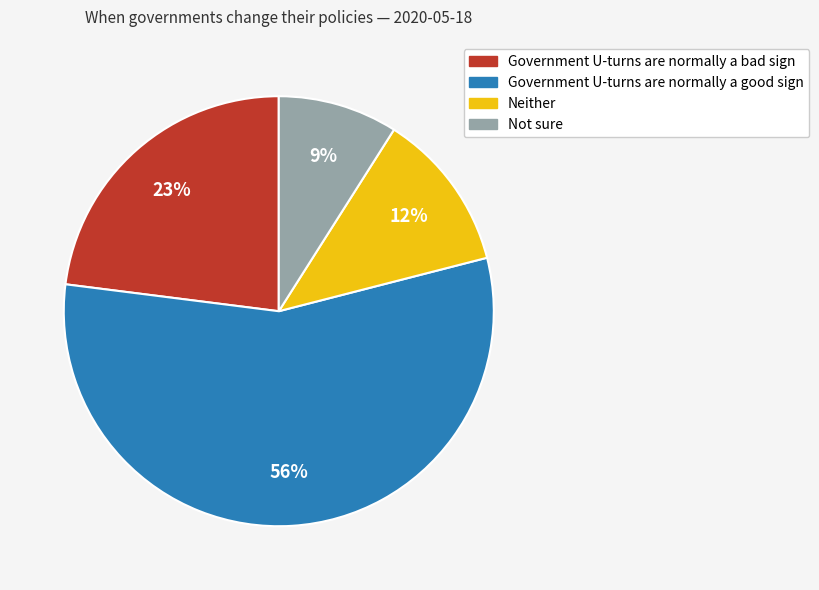

Rank the categories by value from lowest to highest.

Not sure, Neither, Government U-turns are normally a bad sign, Government U-turns are normally a good sign